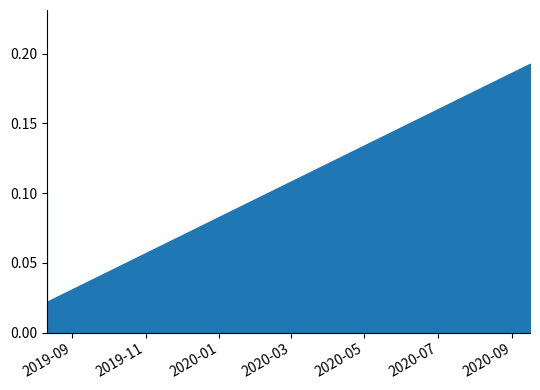

Which series has the largest total across all categories?

Amount